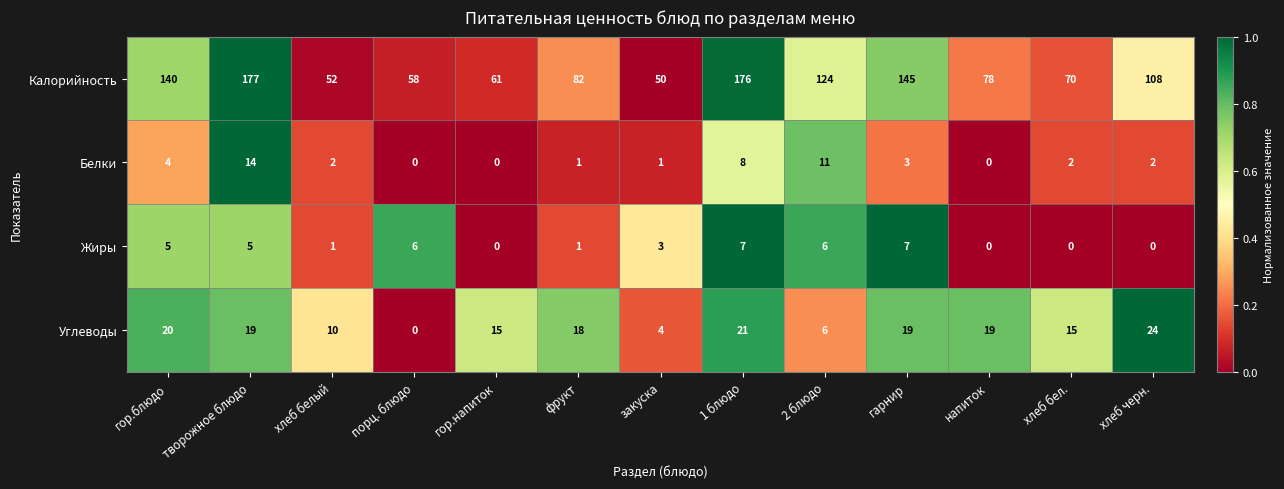

At how many categories does at least one series exceed 0?

13